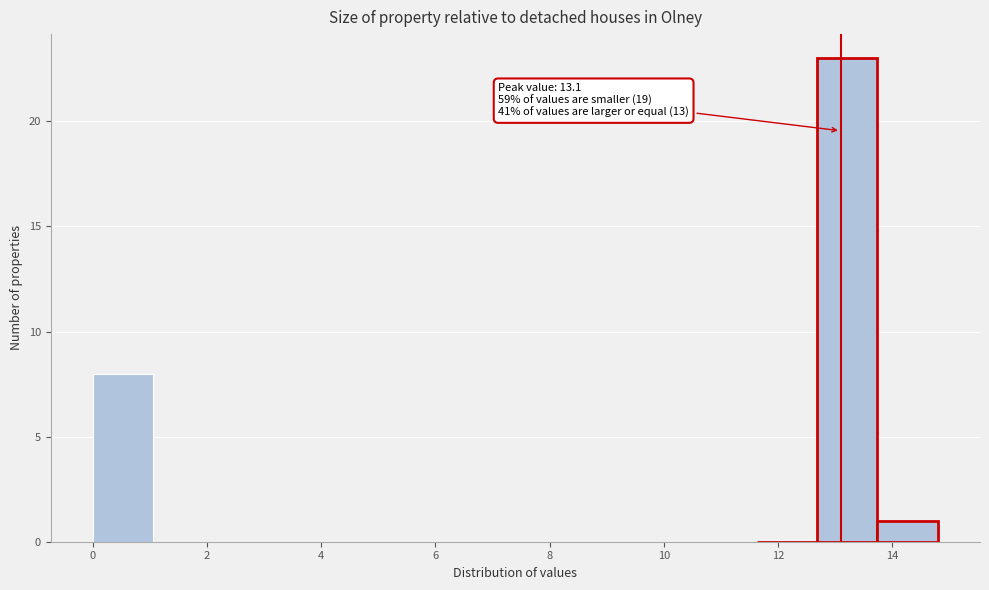

Over which range of the x-axis is the bar tallest?

12.6 to 13.8